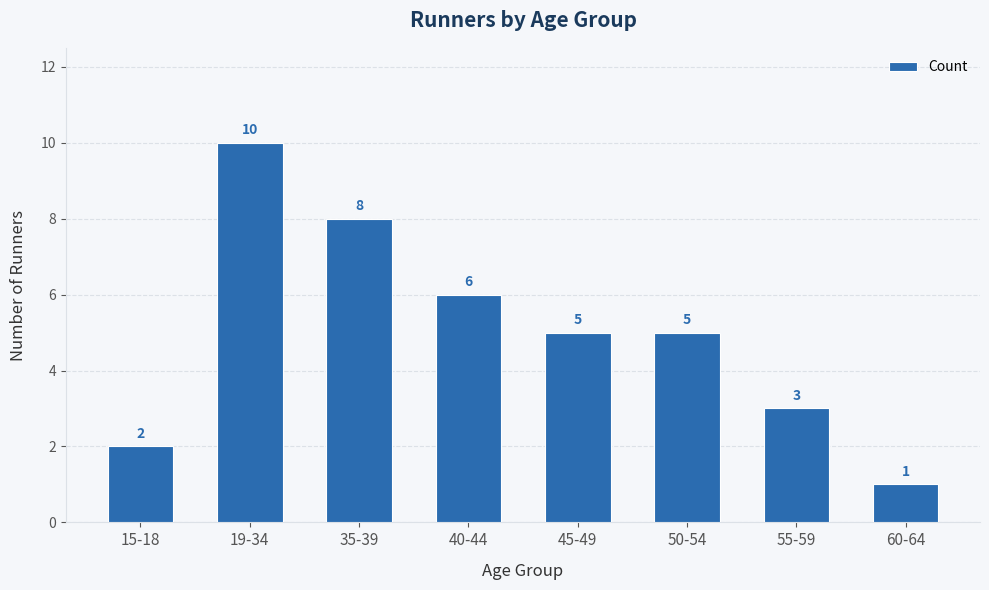

The value at 55-59 is 1. True or false?

False